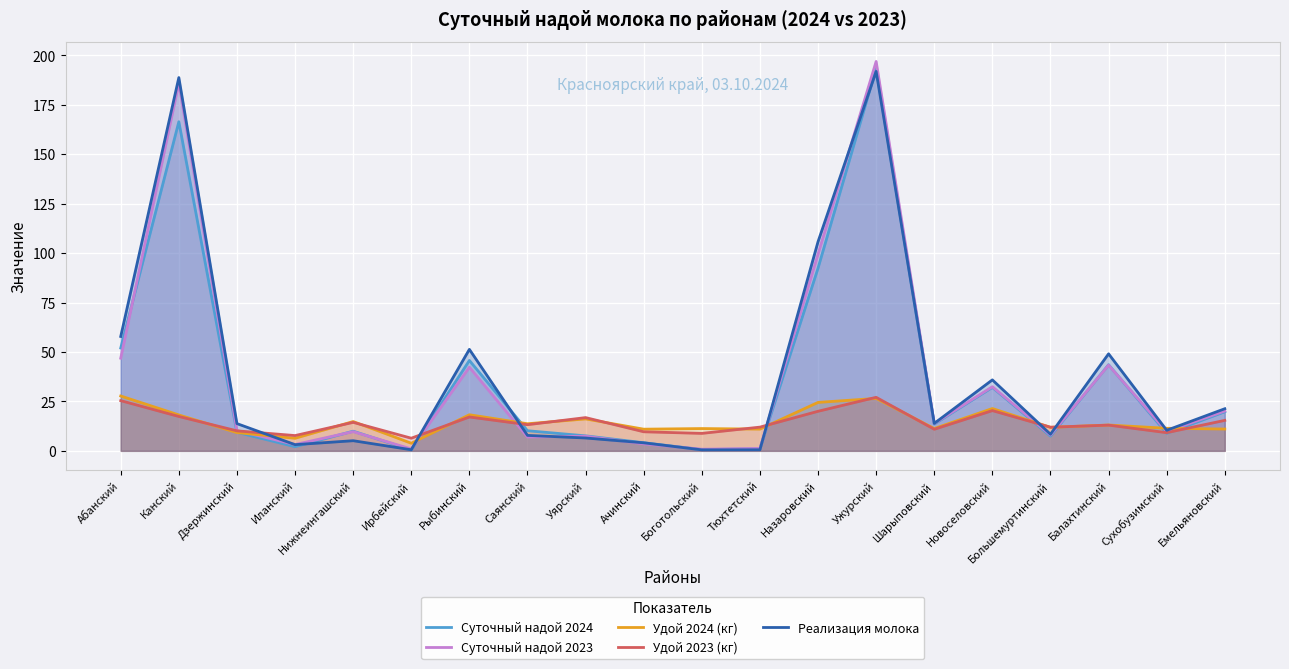

Which has a higher value, Дзержинский or Боготольский?

Дзержинский